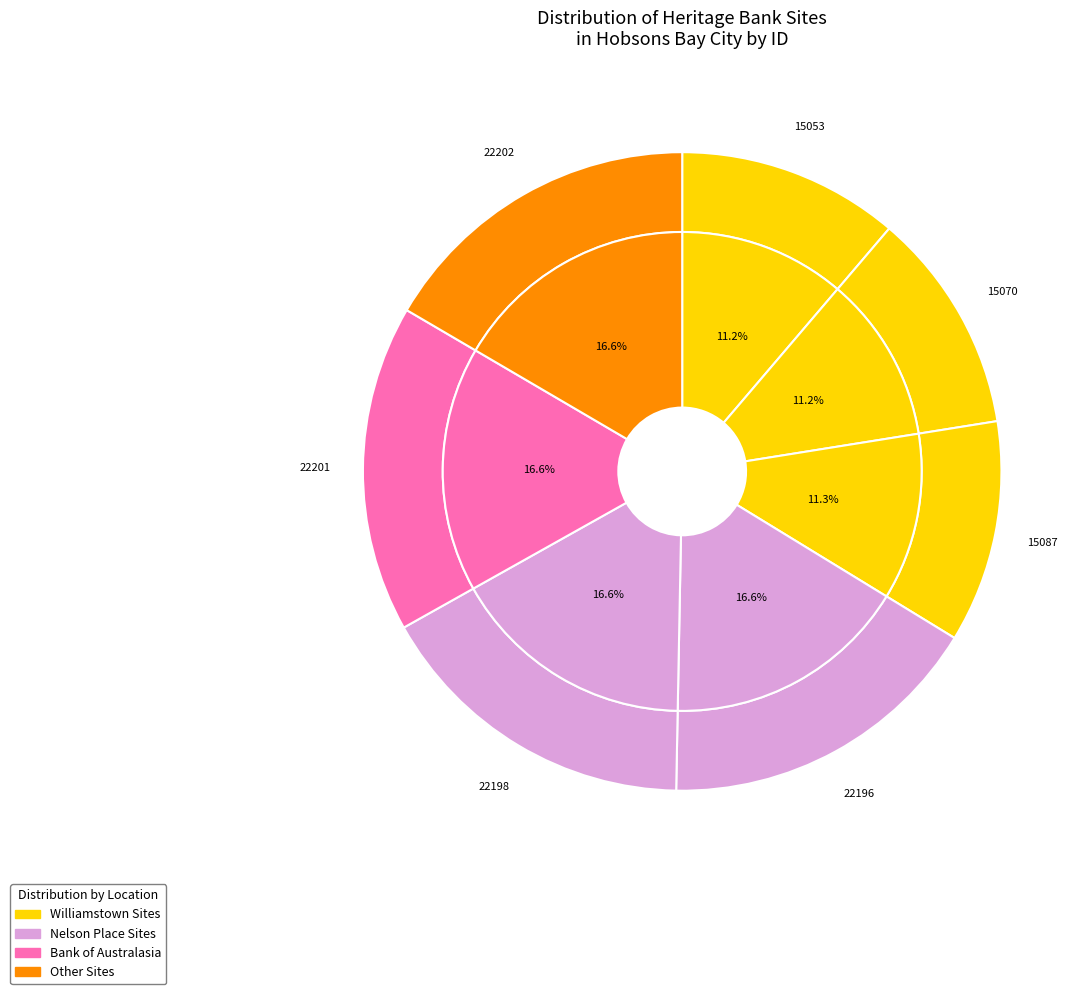

Do English, Scottish and Australian Bank and Newport Commercial Bank (Former) together represent more than half of the pie?

No